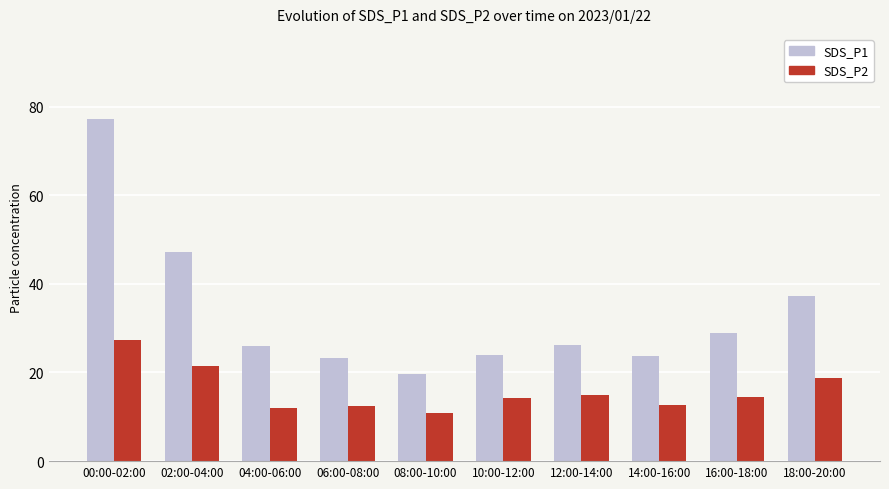

Between 04:00-06:00 and 06:00-08:00, which series saw the biggest shift?

SDS_P1